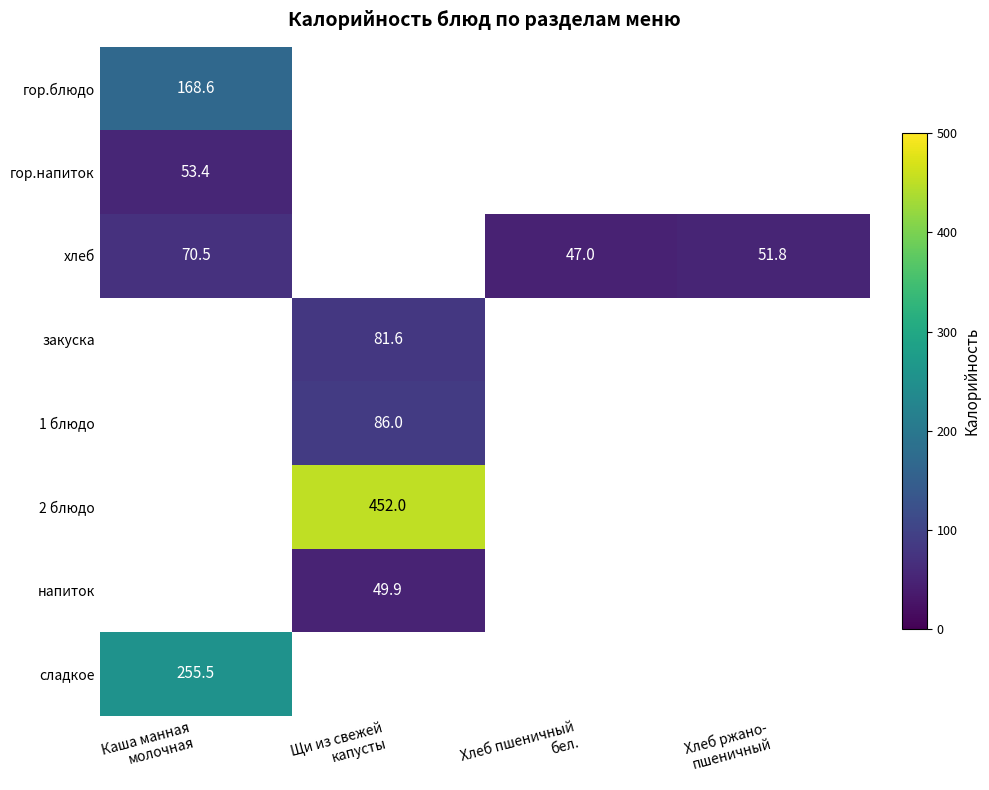

True or false: закуска has a value of 81.6 at Щи из свежей капусты.

True